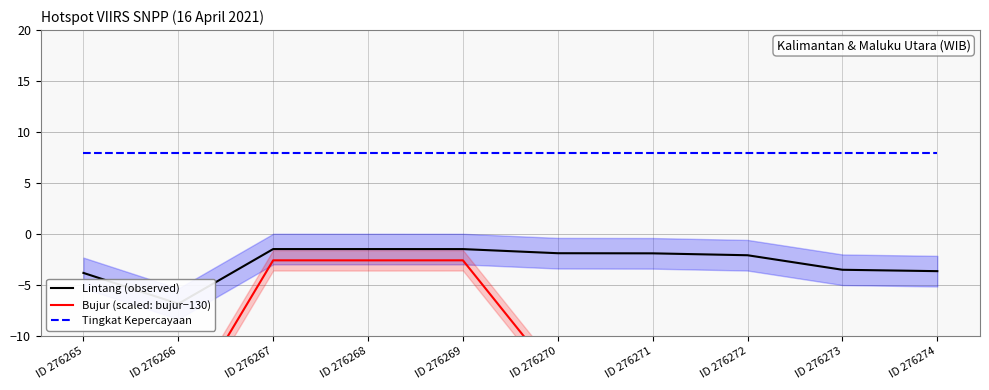

Reading right to left, transcribe all the data shown in this chart.

Lintang (observed): -3.6	-3.5	-2.1	-1.9	-1.9	-1.5	-1.5	-1.5	-6.8	-3.8
Bujur (scaled: bujur−130): -14.4	-14.4	-14.4	-14.1	-14.1	-2.6	-2.6	-2.6	-18.1	-14.6
Tingkat Kepercayaan: 8.0	8.0	8.0	8.0	8.0	8.0	8.0	8.0	8.0	8.0